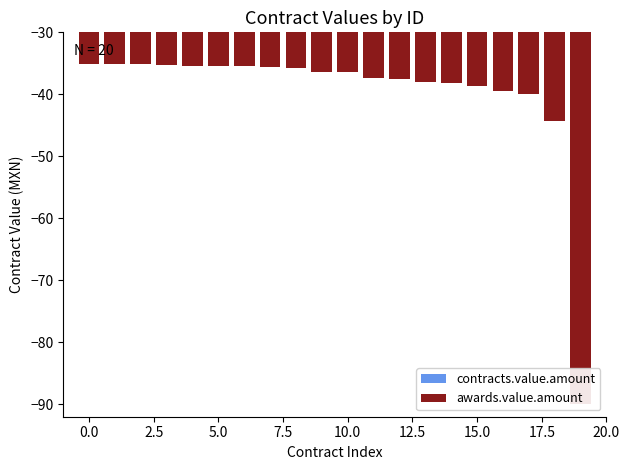

What is the label of the 12th bar from the left?

11